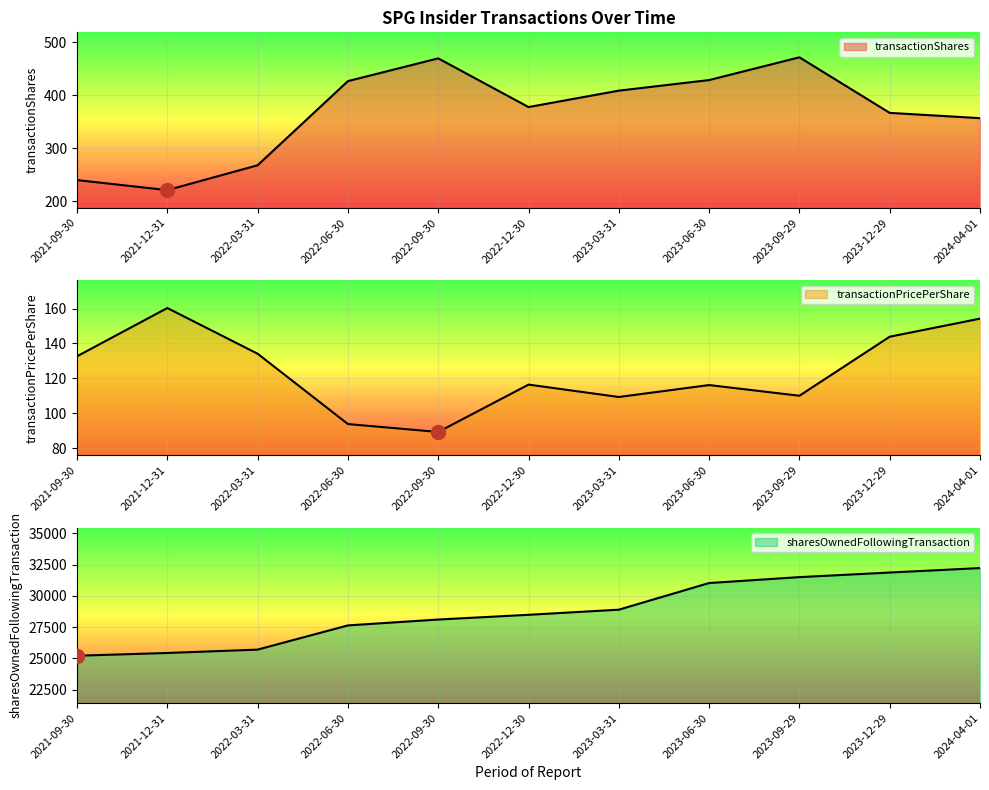

Reading right to left, transcribe all the data shown in this chart.

transactionShares: 2024-04-01=357.0	2023-12-29=367.0	2023-09-29=472.0	2023-06-30=429.0	2023-03-31=409.0	2022-12-30=378.0	2022-09-30=470.0	2022-06-30=427.0	2022-03-31=268.0	2021-12-31=221.0	2021-09-30=240.0
transactionPricePerShare: 2024-04-01=154.2	2023-12-29=143.8	2023-09-29=110.0	2023-06-30=116.2	2023-03-31=109.3	2022-12-30=116.4	2022-09-30=89.3	2022-06-30=93.8	2022-03-31=134.1	2021-12-31=160.3	2021-09-30=132.7
sharesOwnedFollowingTransaction: 2024-04-01=32222.0	2023-12-29=31865.0	2023-09-29=31498.0	2023-06-30=31026.0	2023-03-31=28897.0	2022-12-30=28488.0	2022-09-30=28110.0	2022-06-30=27640.0	2022-03-31=25706.0	2021-12-31=25438.0	2021-09-30=25217.0